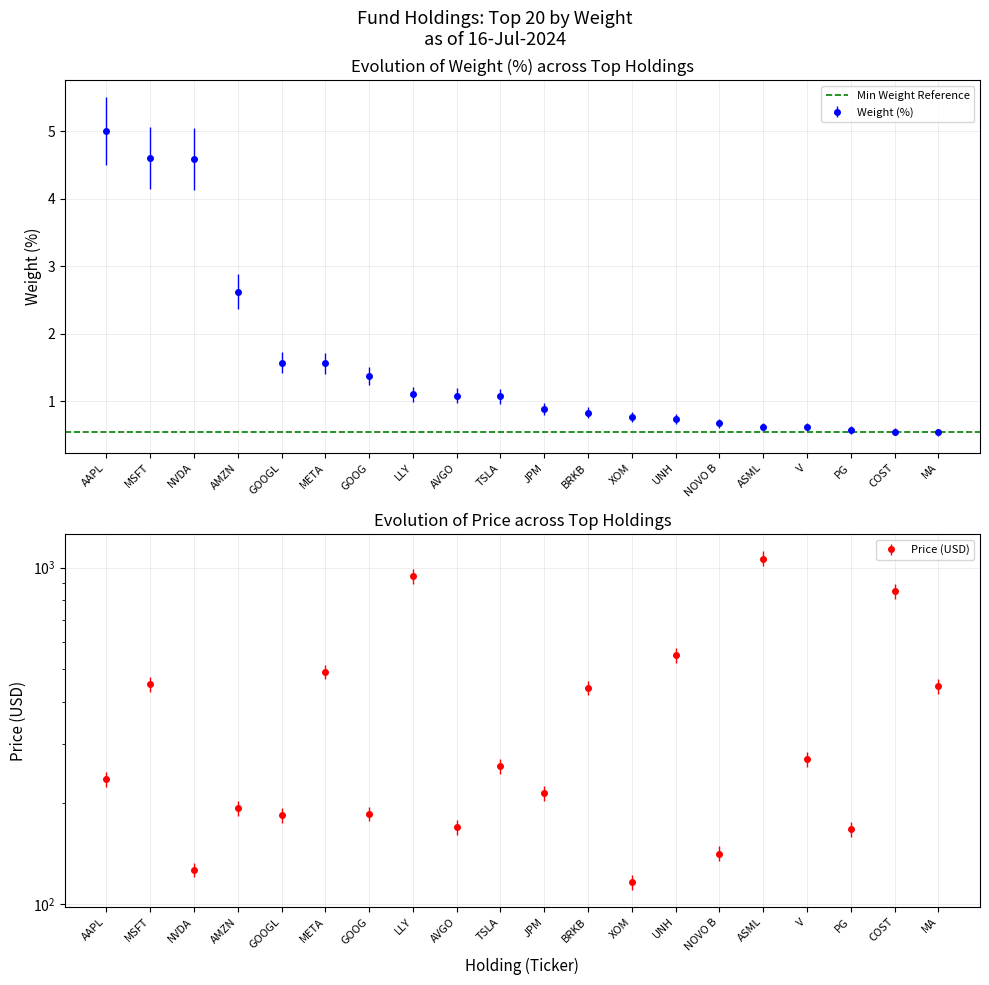

True or false: Price and Weight (%) cross at least once.

False